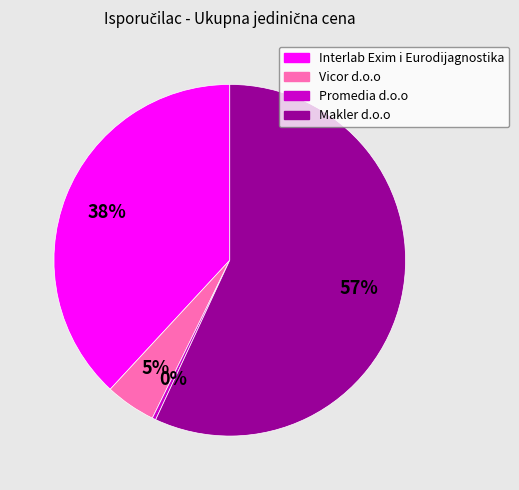

Which has a higher value, Makler d.o.o or Promedia d.o.o?

Makler d.o.o